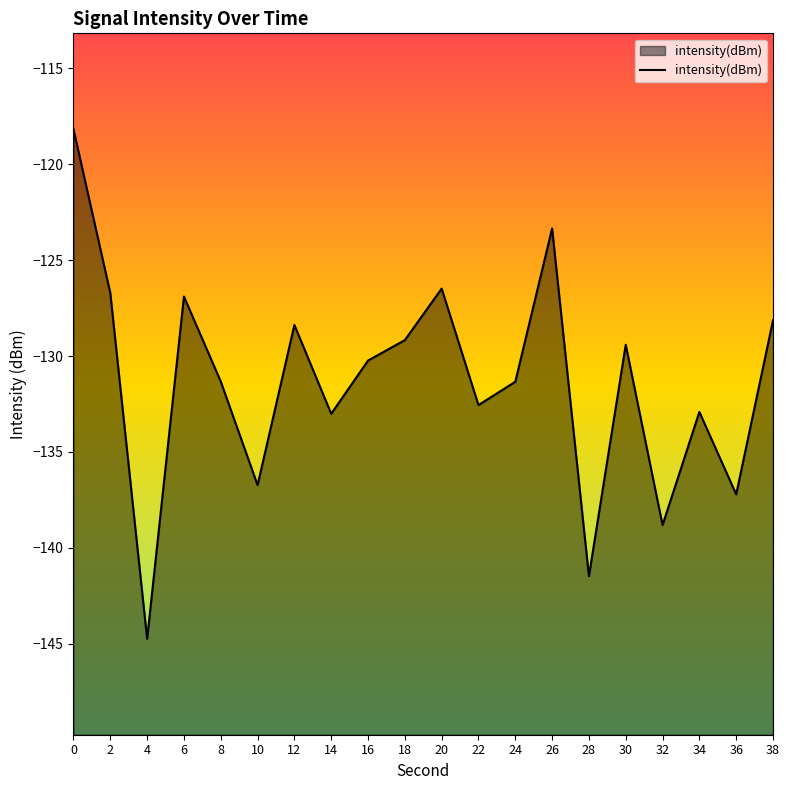

Read the value at 34.

-132.9